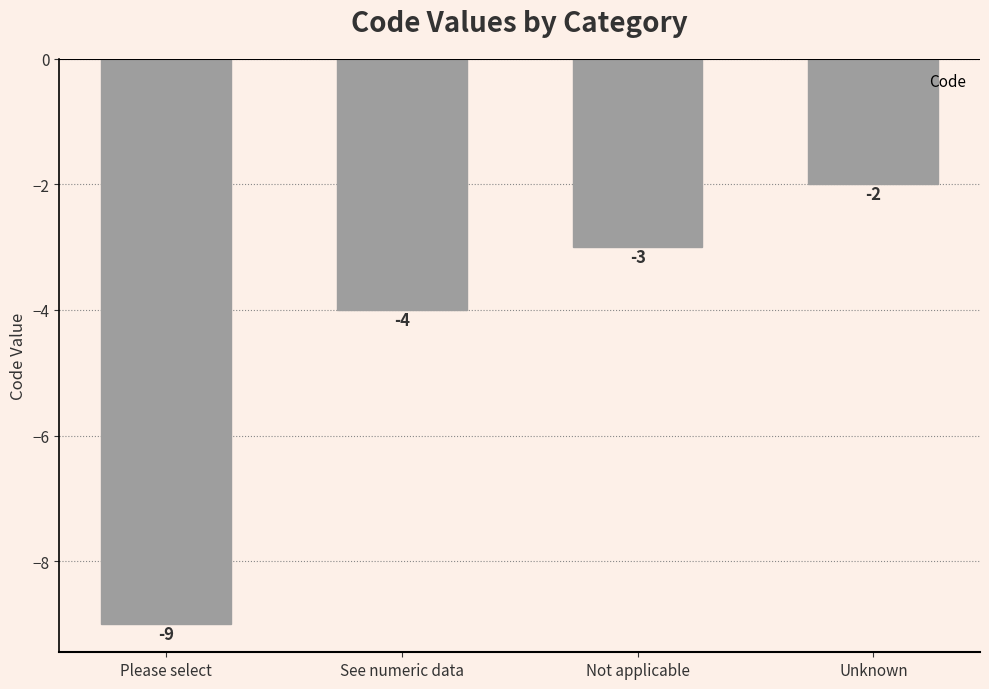

List the labels in order of value, largest first.

Unknown, Not applicable, See numeric data, Please select